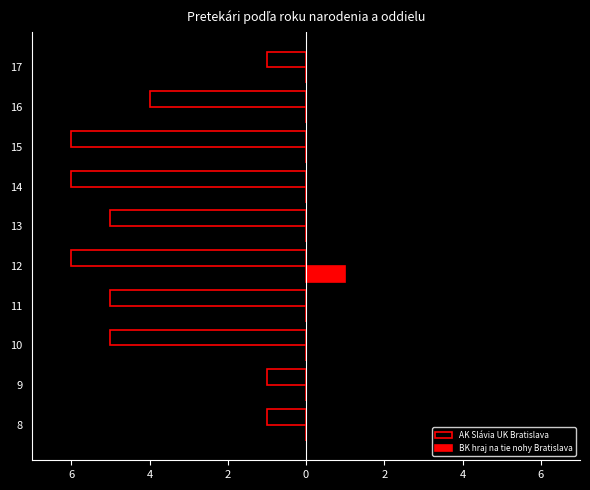

Reading right to left, extract all data points from this chart.

AK Slávia UK Bratislava: -1	-4	-6	-6	-5	-6	-5	-5	-1	-1
BK hraj na tie nohy Bratislava: 0	0	0	0	0	1	0	0	0	0